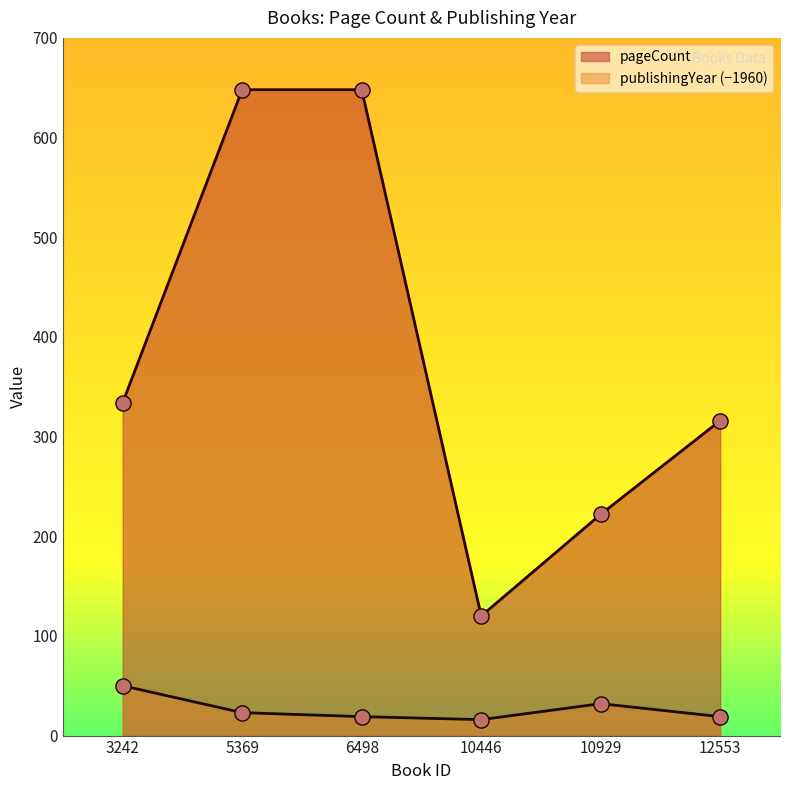

At how many categories does at least one series exceed 417?

2